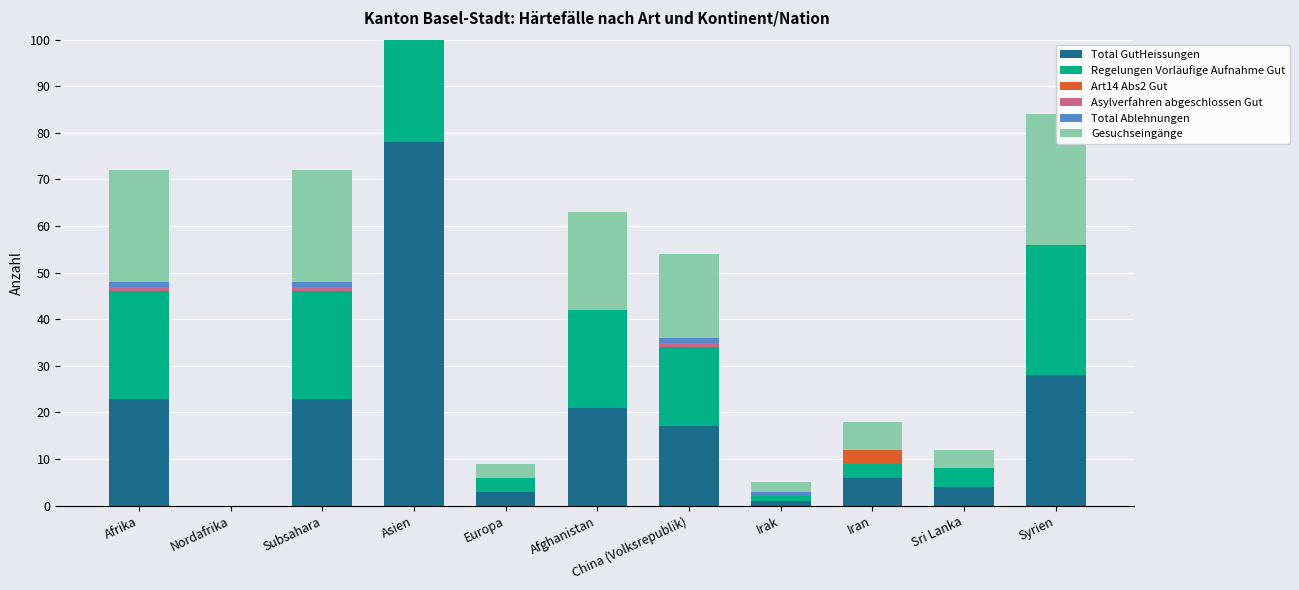

What are all the series names shown in the legend?

Total GutHeissungen, Regelungen Vorläufige Aufnahme Gut, Art14 Abs2 Gut, Asylverfahren abgeschlossen Gut, Total Ablehnungen, Gesuchseingänge